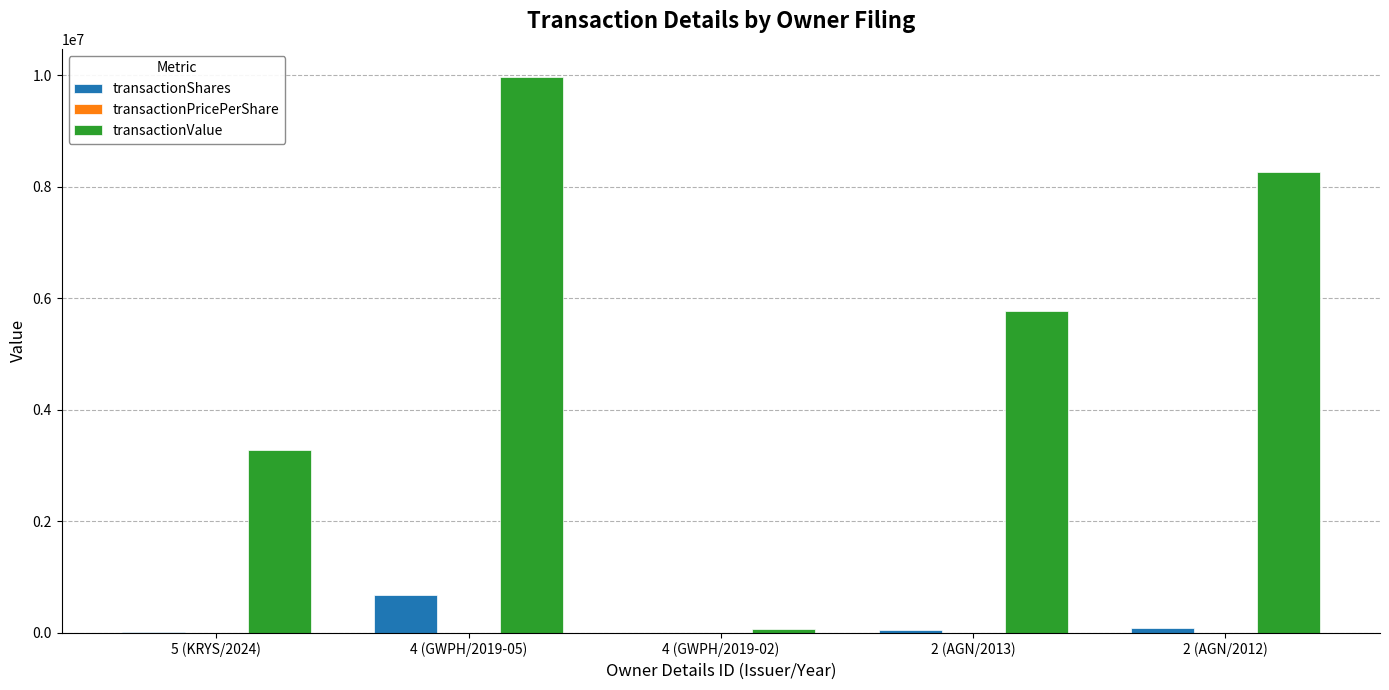

The value of transactionValue at 2 (AGN/2012) is 8269941.0. True or false?

True